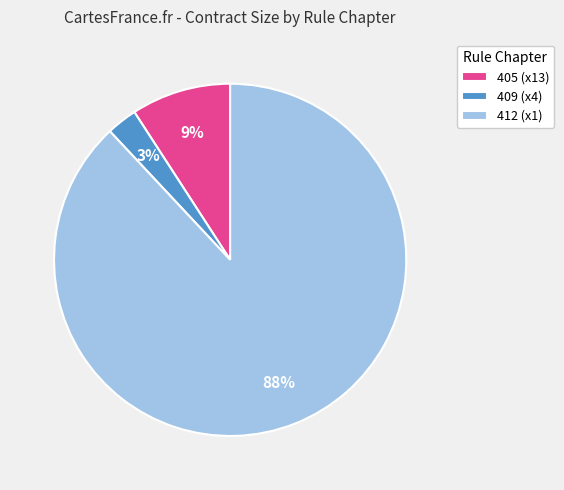

To the nearest percent, what portion does 409 (x4) represent?

3%